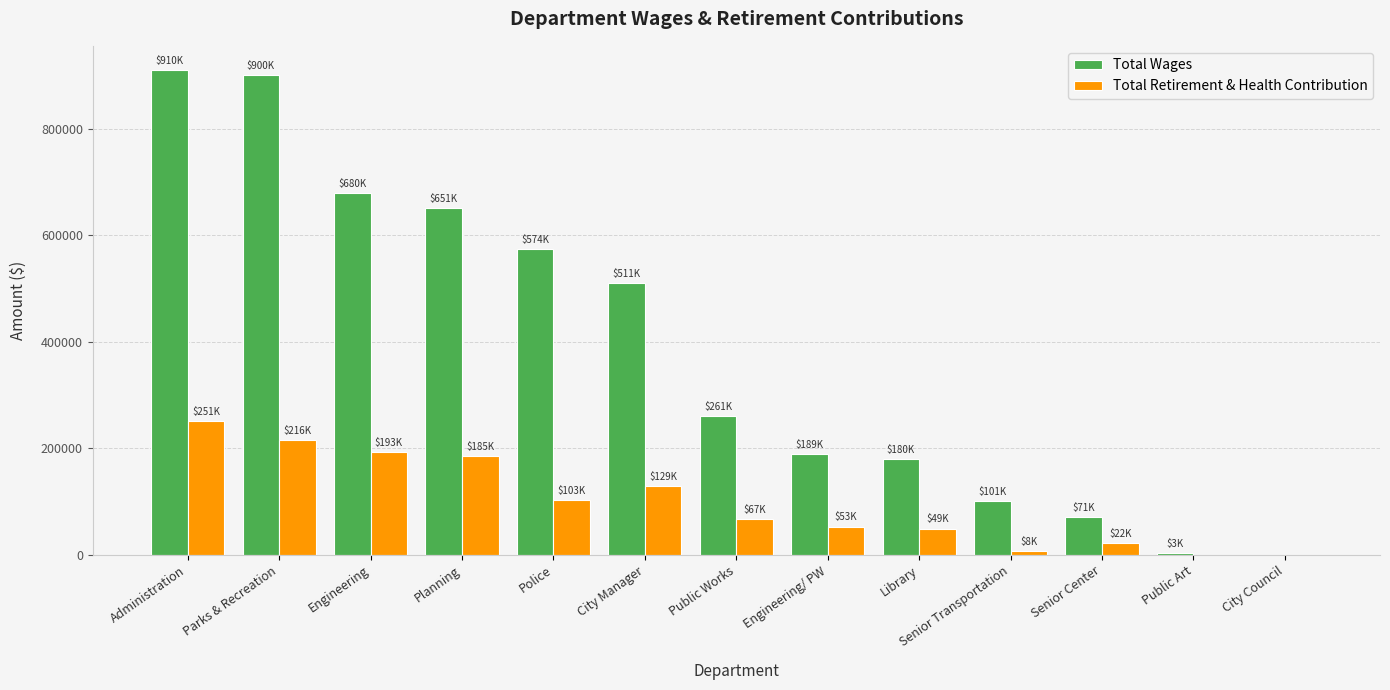

Between Parks & Recreation and Public Art, which series saw the biggest shift?

Total Wages